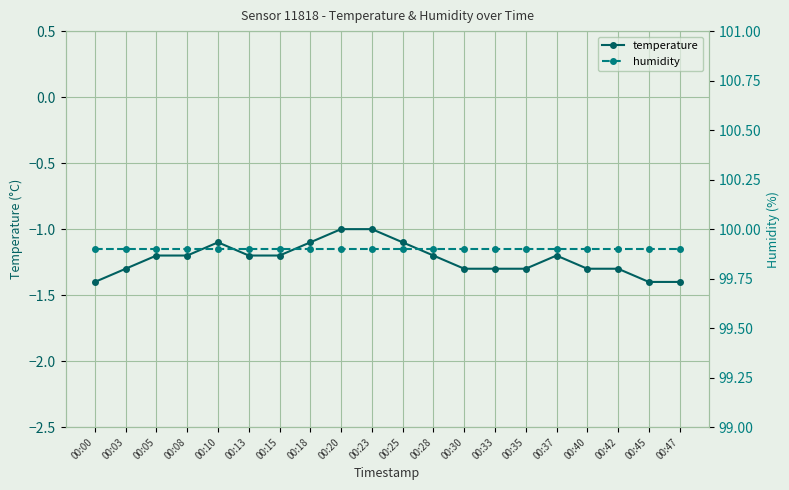

In temperature, how many points are higher than both neighbors (excluding endpoints)?

2